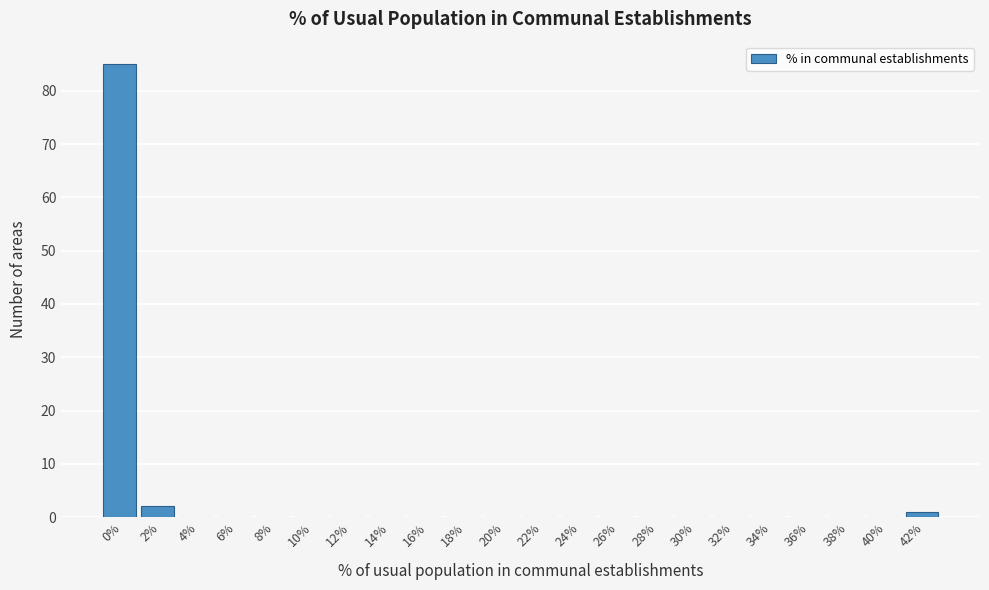

Reading left to right, list all the values displayed in this chart.

0%=85	2%=2	4%=0	6%=0	8%=0	10%=0	12%=0	14%=0	16%=0	18%=0	20%=0	22%=0	24%=0	26%=0	28%=0	30%=0	32%=0	34%=0	36%=0	38%=0	40%=0	42%=1